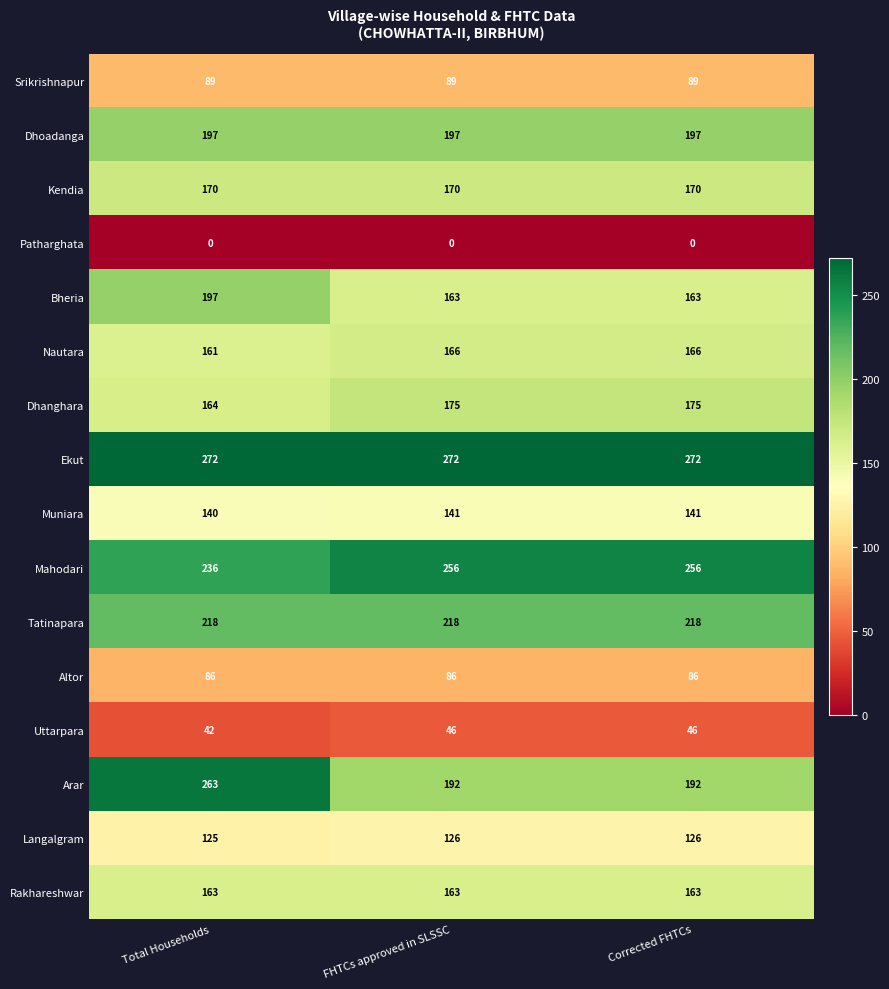

What is the difference between the Bheria values at Total Households and Corrected FHTCs?

34